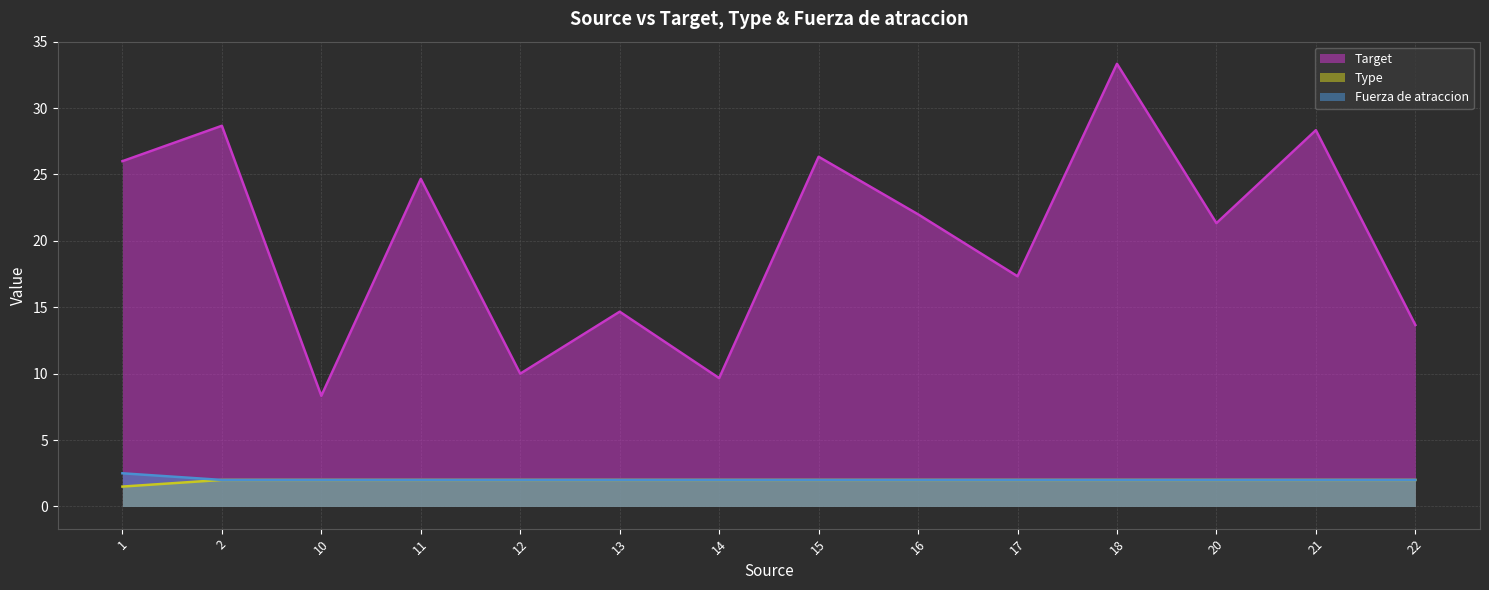

How many lines are shown in the chart?

3